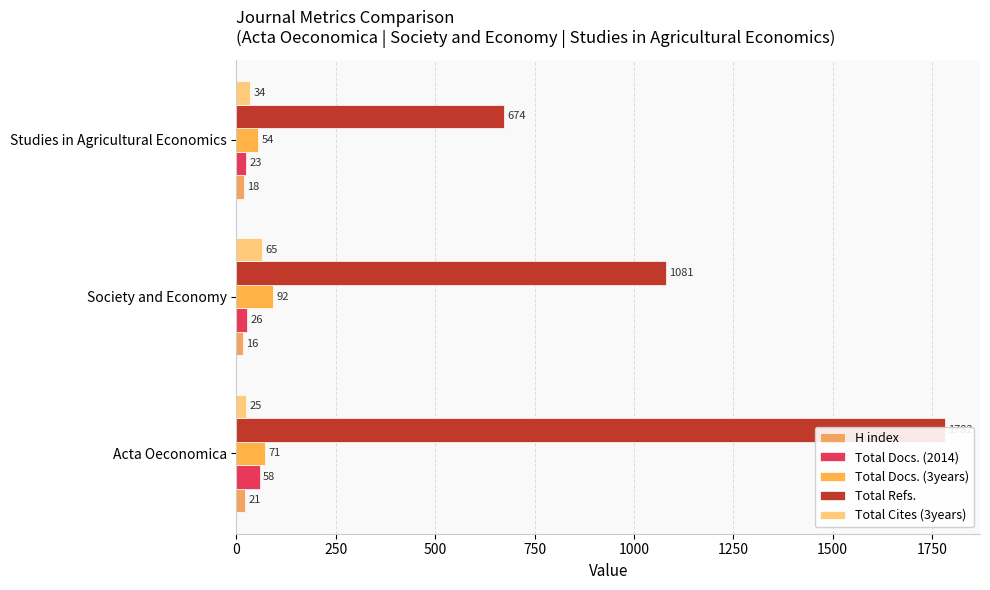

Is the value of Total Refs. at 0 greater than the value of Total Docs. (2014) at 0?

Yes